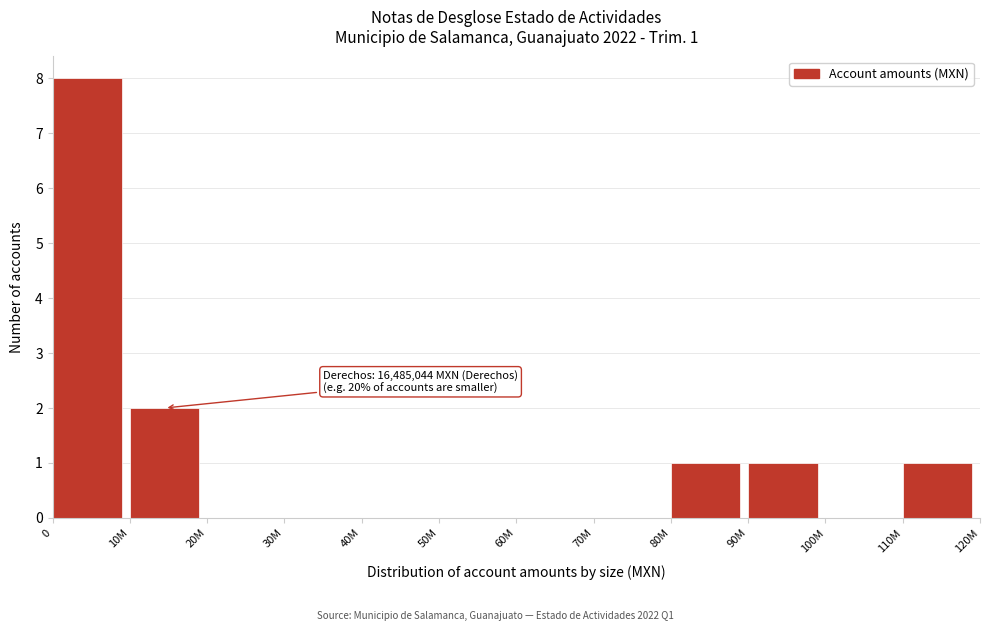

Reading right to left, list all the values displayed in this chart.

110M=1	100M=0	90M=1	80M=1	70M=0	60M=0	50M=0	40M=0	30M=0	20M=0	10M=2	0=8